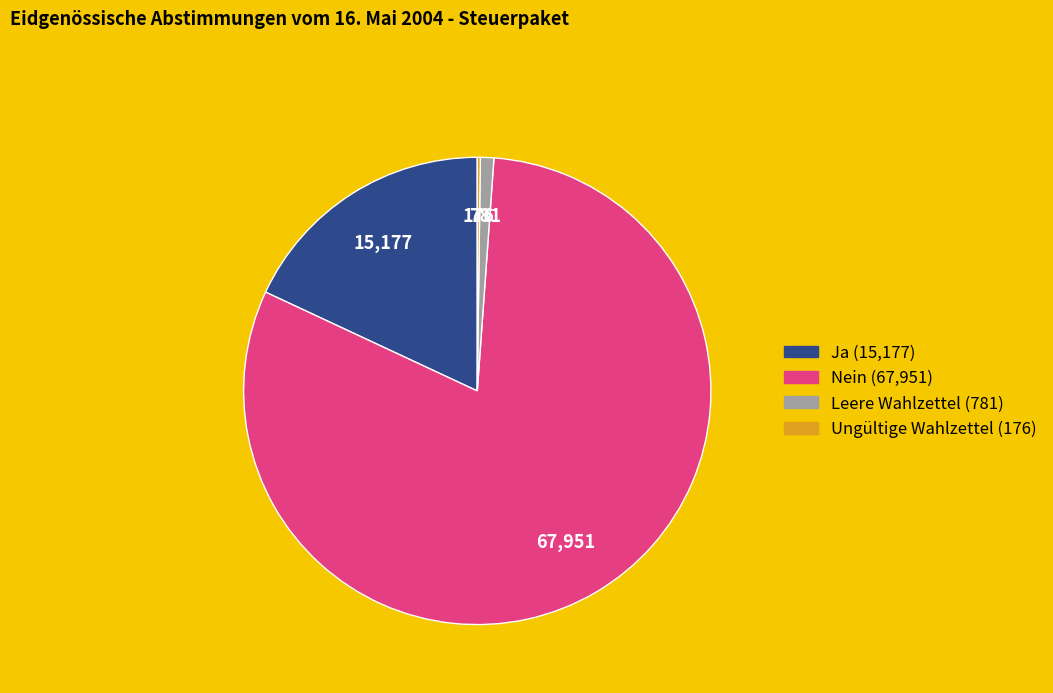

Between Nein and Leere Wahlzettel, which is larger?

Nein